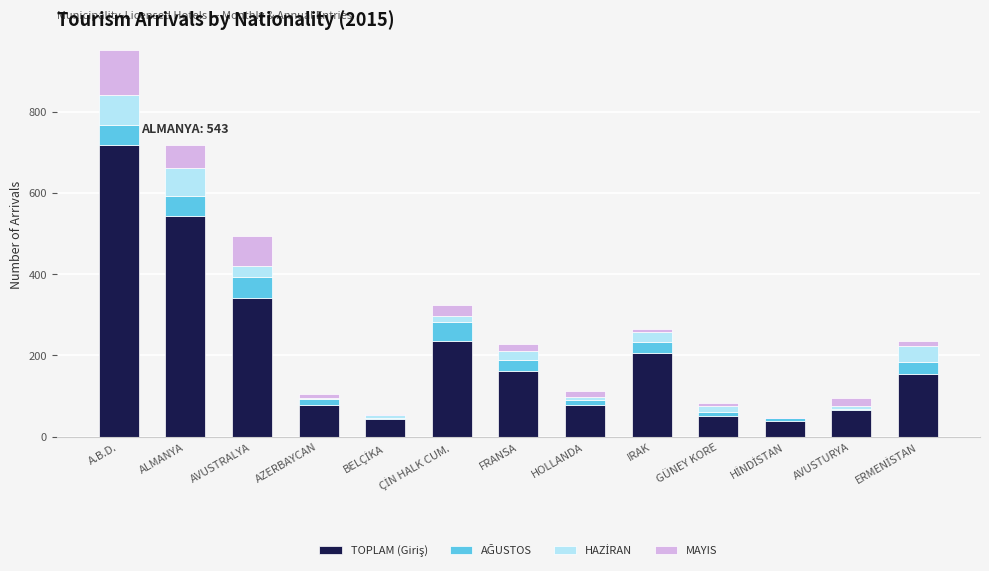

How many categories are shown in the chart?

13